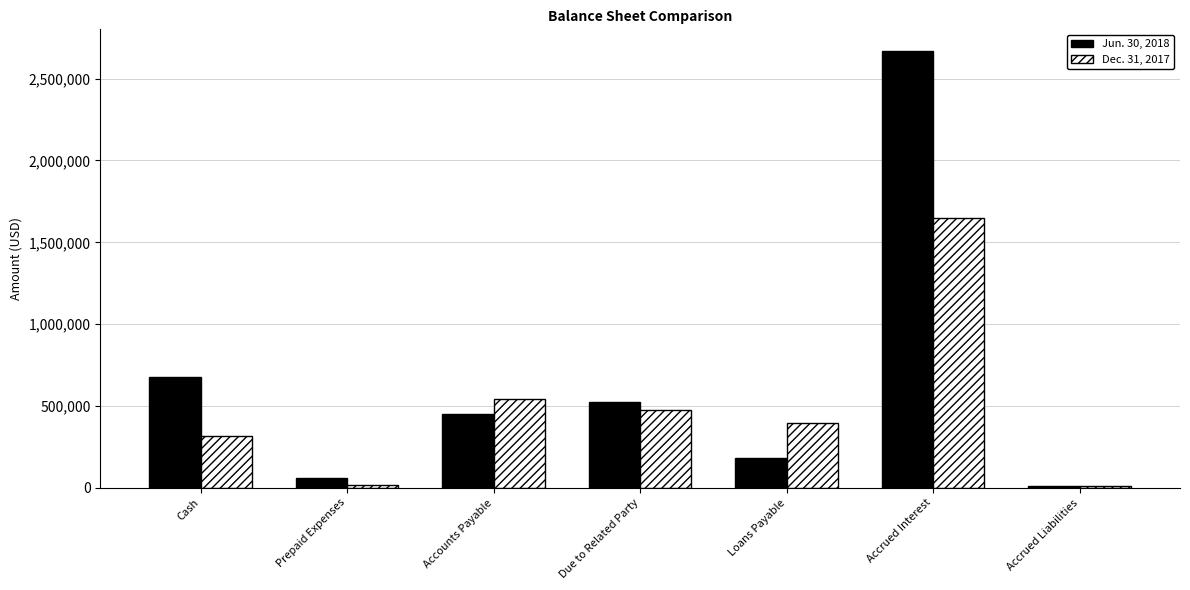

What position from the left is Loans Payable?

5